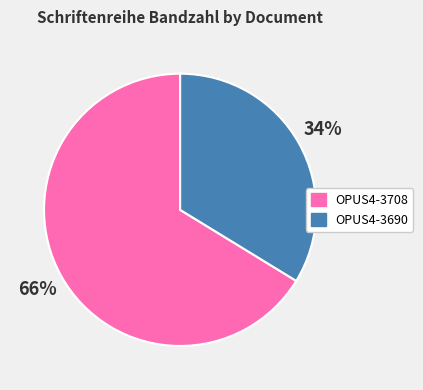

Is it true that OPUS4-3708 is 66% of the pie?

True